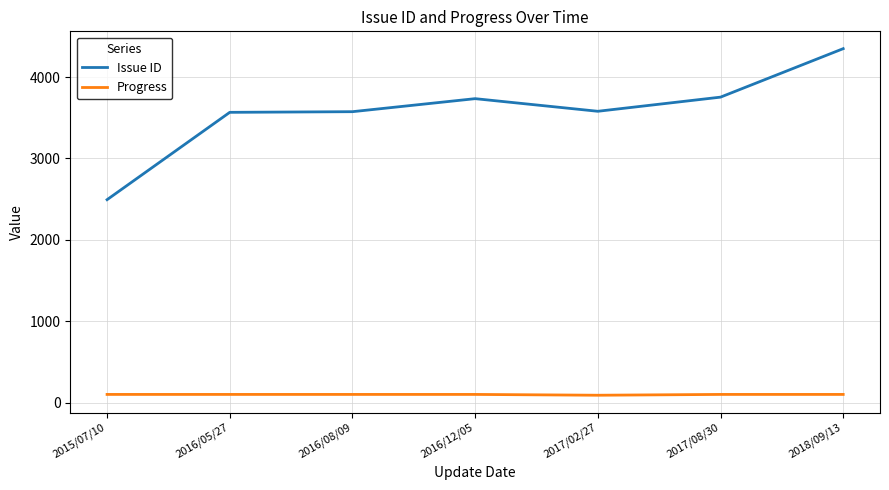

Which series has the largest total across all categories?

Issue ID